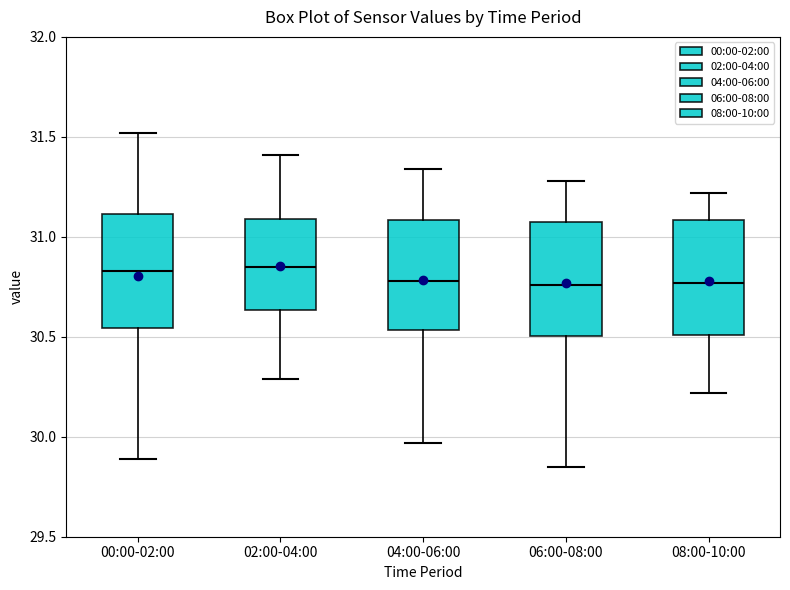

Reading left to right, transcribe this box plot: for each box, give where its median line is, the range the box spans, and where its two whiskers end, as read against the y-axis. The values are not printed on the chart, so give them approximately, as read against the axis.

00:00-02:00: median 30.85, box 30.55 to 31.10, whiskers 29.90 to 31.50
02:00-04:00: median 30.85, box 30.65 to 31.10, whiskers 30.30 to 31.40
04:00-06:00: median 30.80, box 30.55 to 31.10, whiskers 29.95 to 31.35
06:00-08:00: median 30.75, box 30.50 to 31.05, whiskers 29.85 to 31.30
08:00-10:00: median 30.75, box 30.50 to 31.10, whiskers 30.20 to 31.20